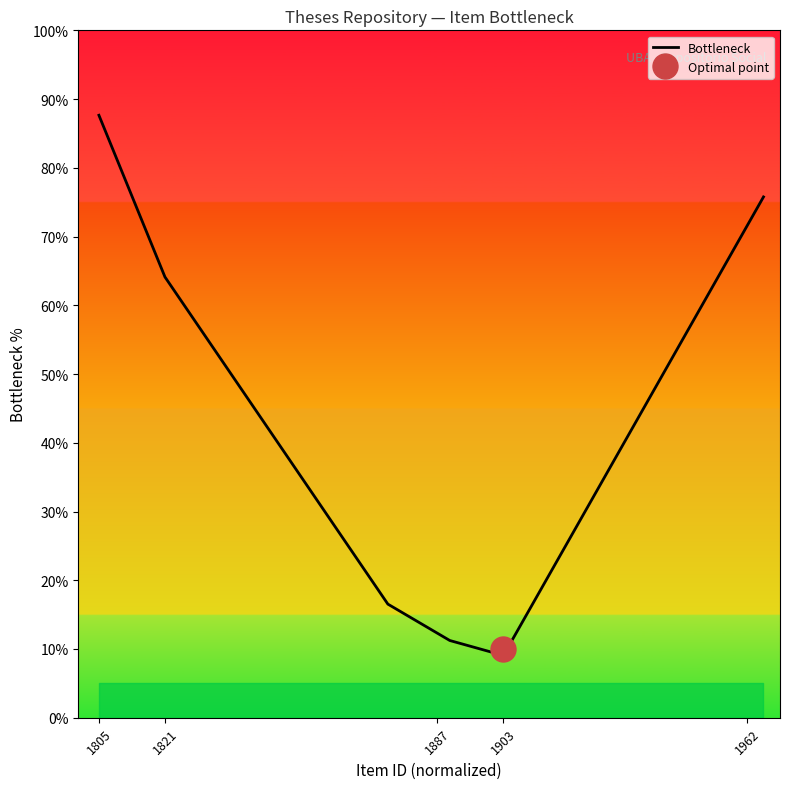

How many series are shown in this chart?

1